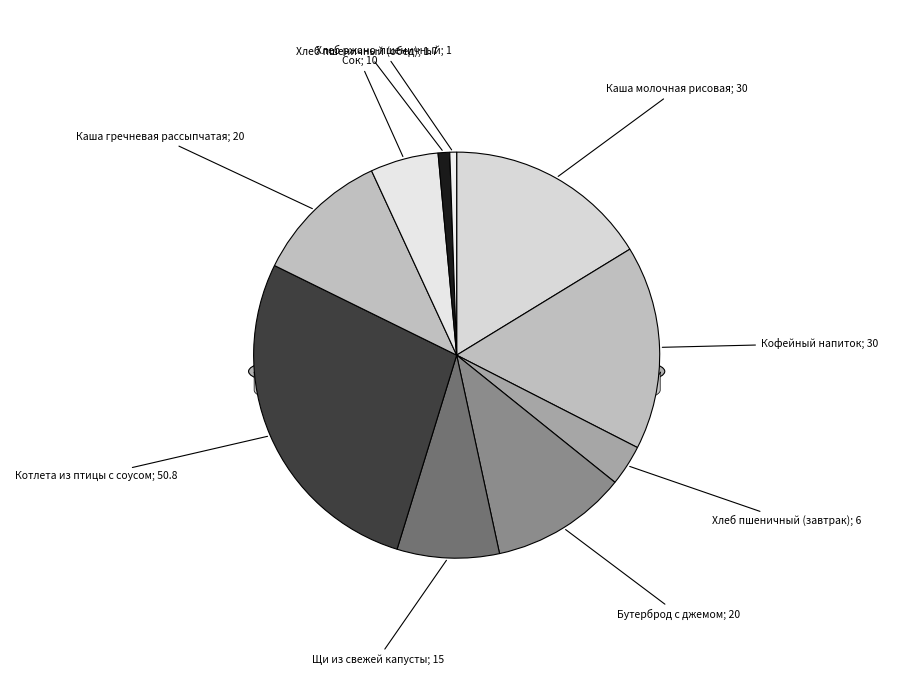

Which has a higher value, Щи из свежей капусты or Хлеб пшеничный (обед)?

Щи из свежей капусты